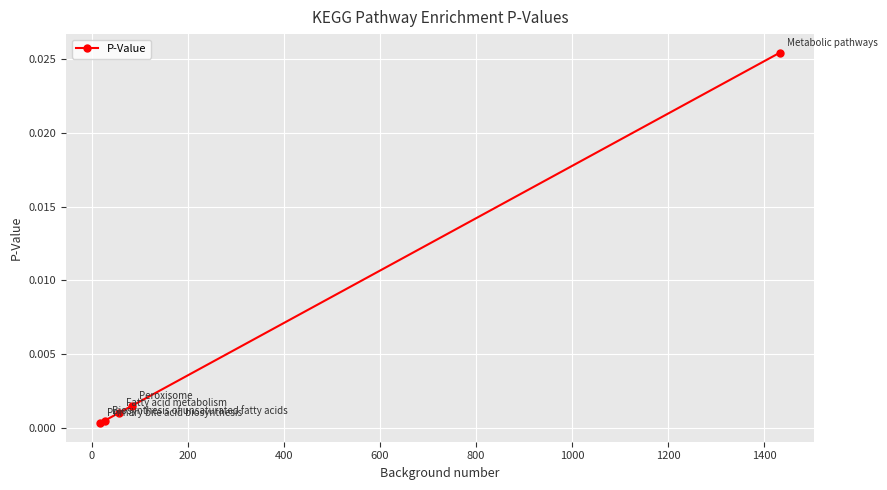

True or false: the data has more than 1 interior local peaks.

False